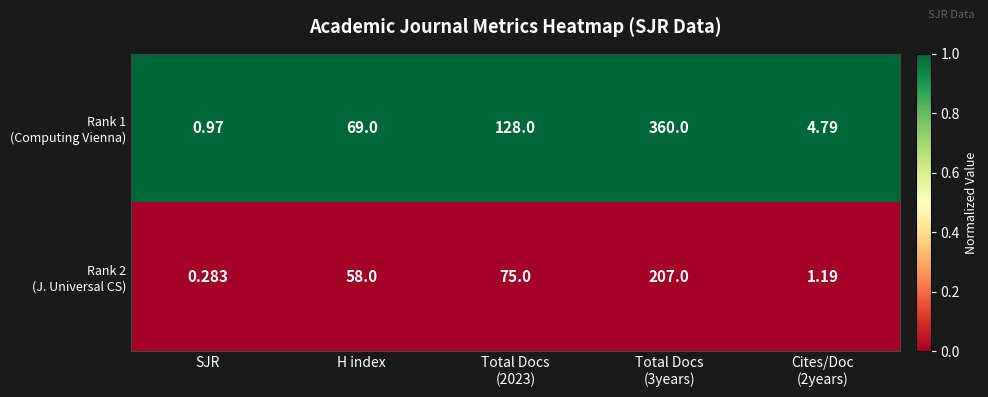

At how many categories does at least one series exceed 0?

5